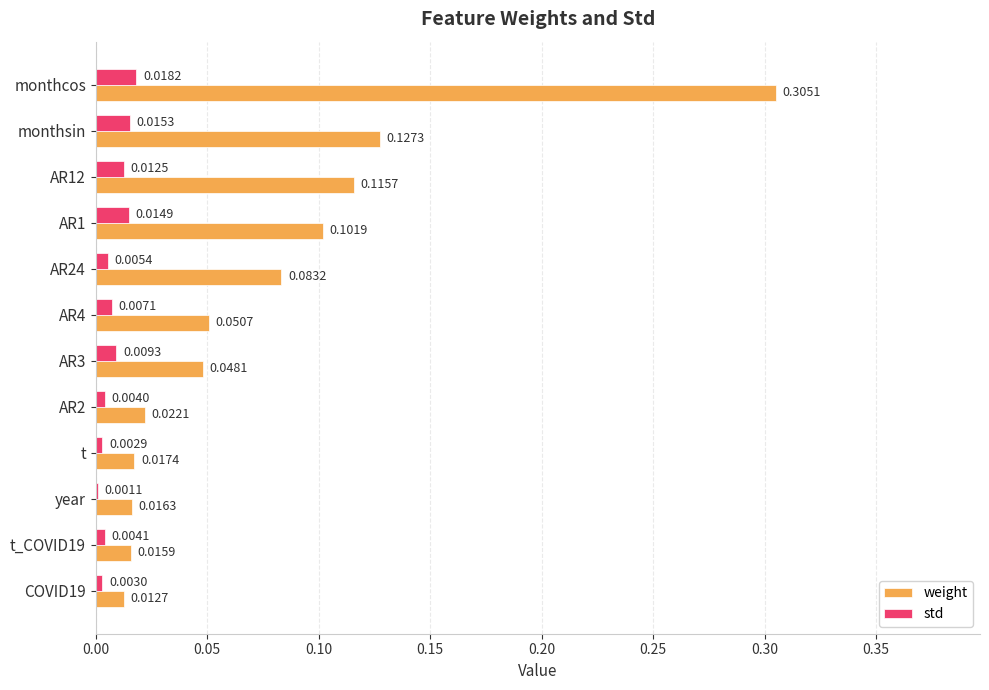

Which series changed the most between AR4 and AR3?

weight